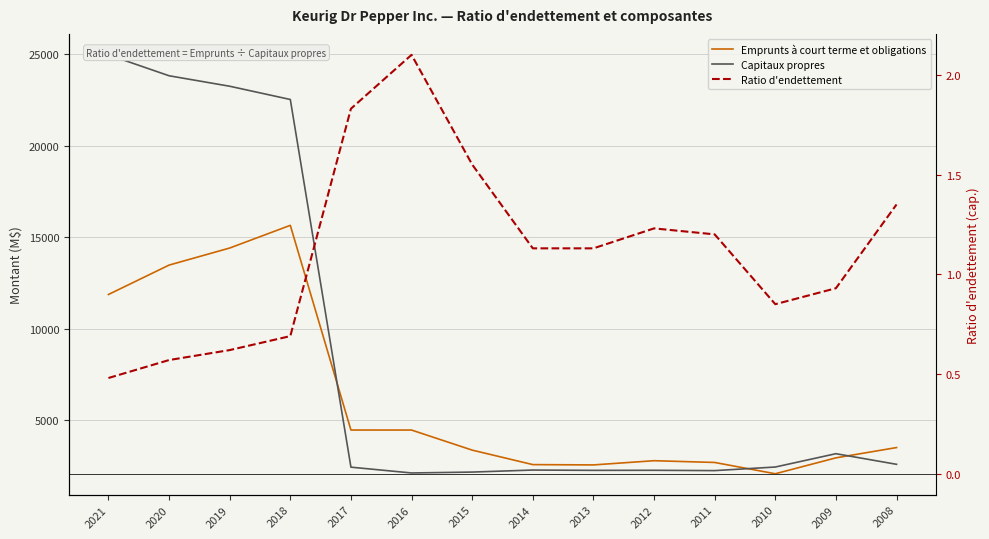

Which series has the largest range (max minus min)?

Capitaux propres